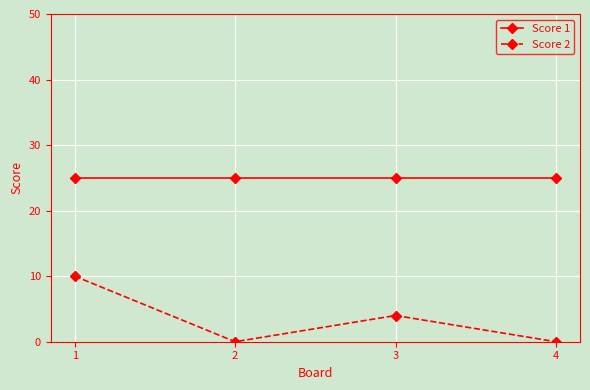

Which series has the largest range (max minus min)?

Score 2